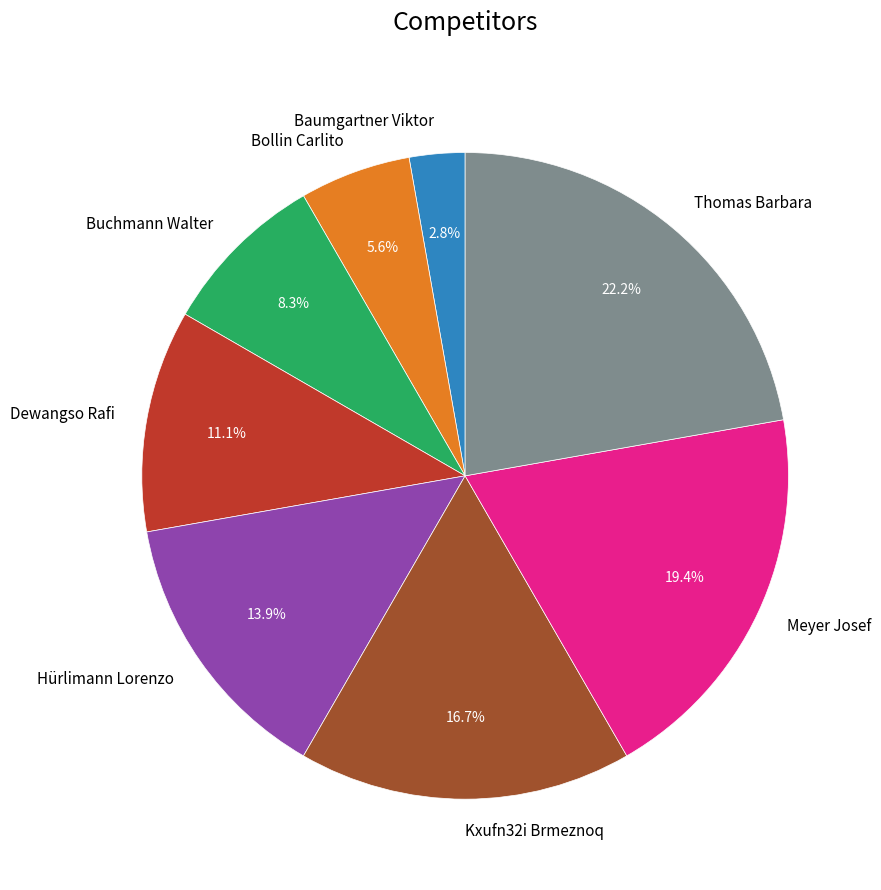

Does Thomas Barbara represent more than half of the total?

No